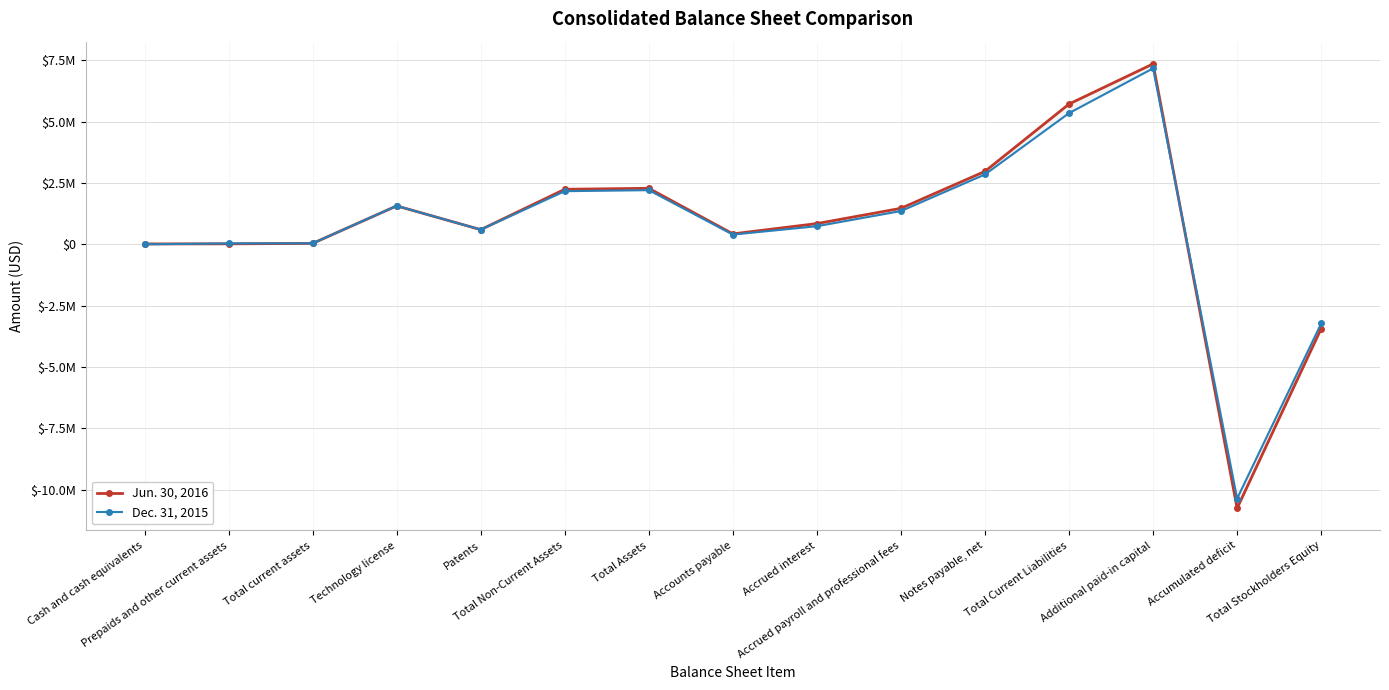

True or false: Jun. 30, 2016 and Dec. 31, 2015 cross at least once.

True